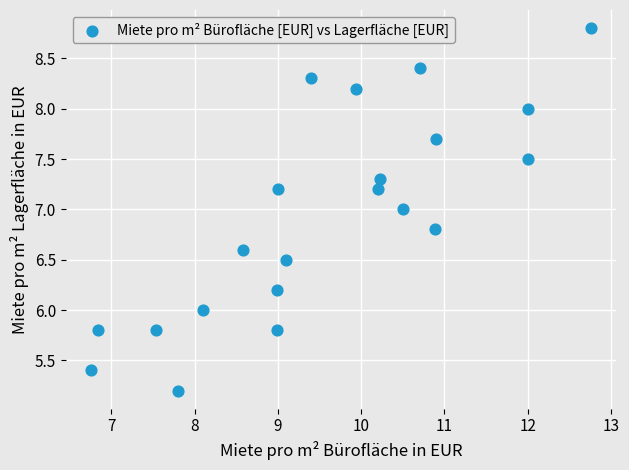

What is the range of X values (max minus min)?

6.0